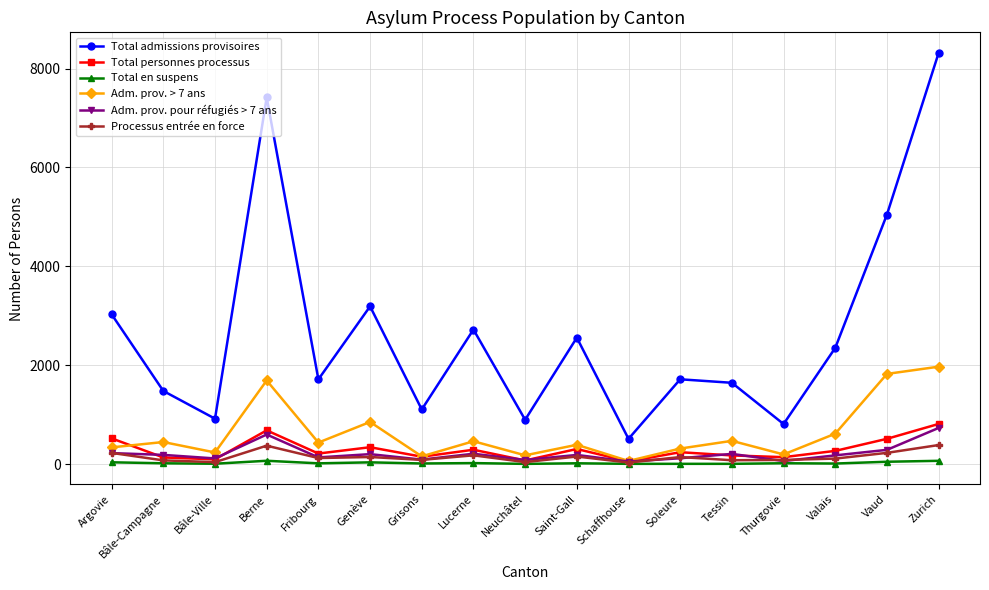

What is the greatest value displayed?

8317